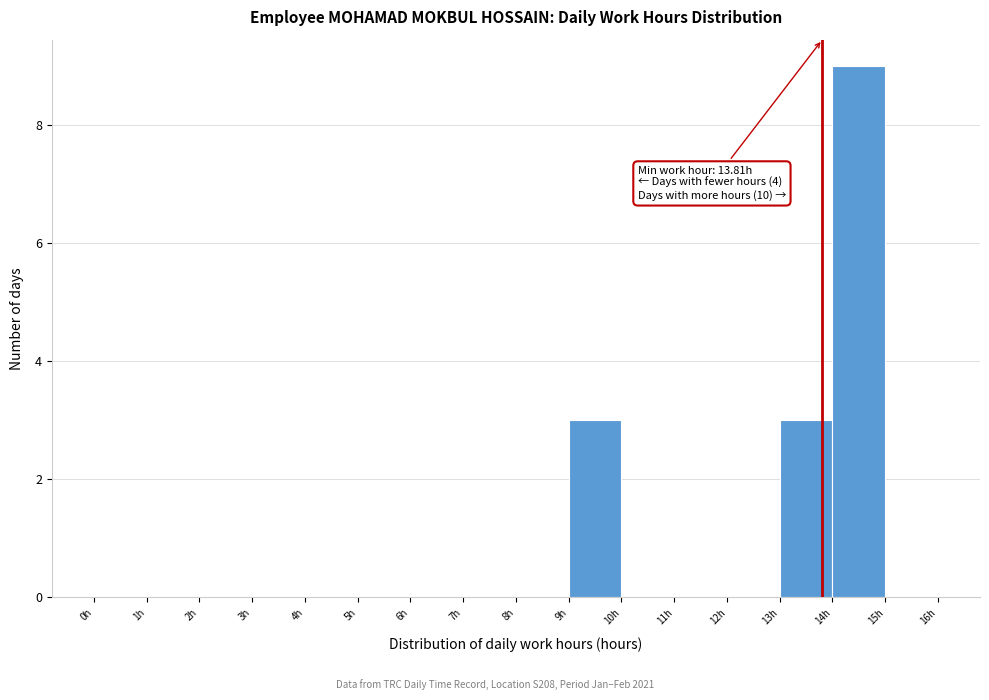

Which range on the x-axis has the tallest bar?

14 to 15